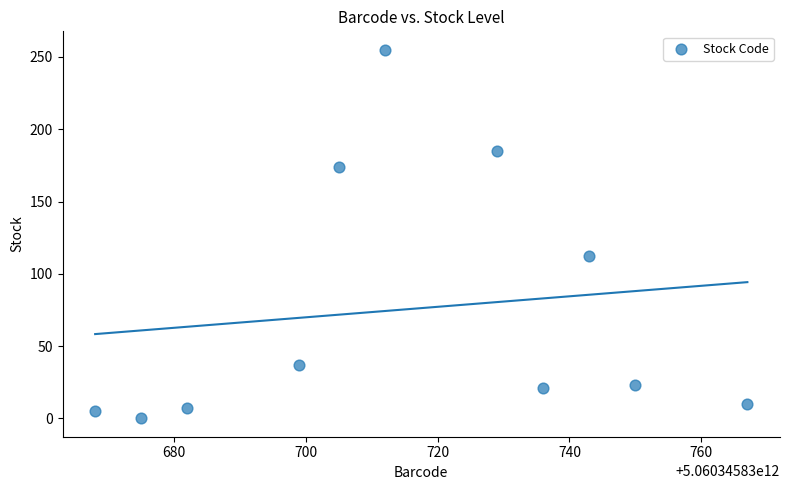

What Y value in the scatter plot is closest to 127?

112